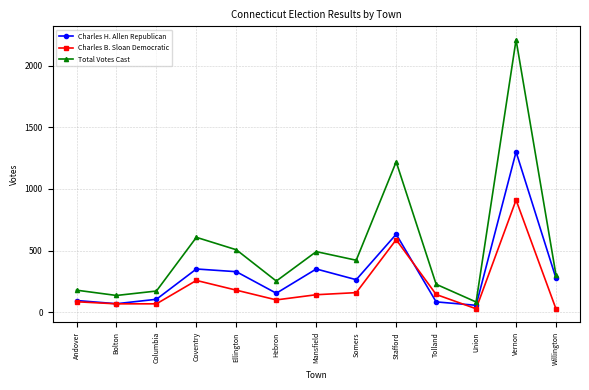

How many categories are shown in the chart?

13